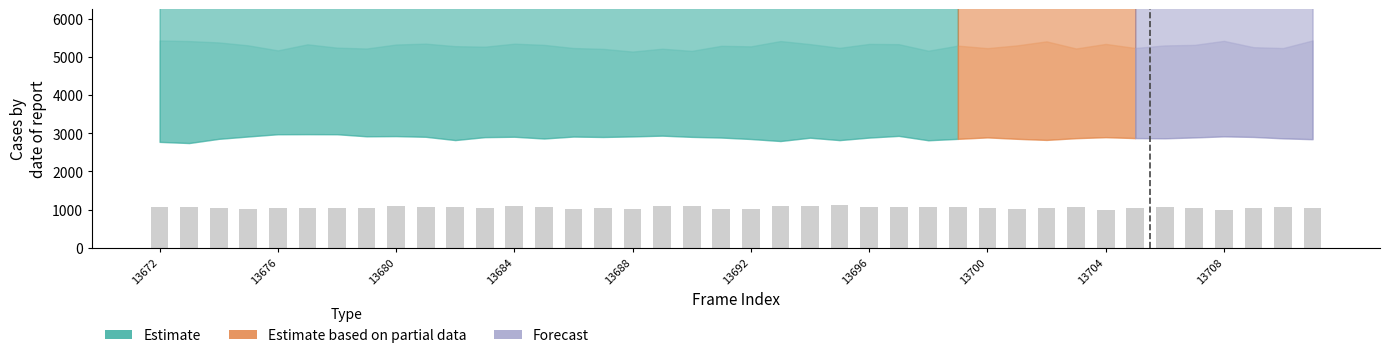

Which category has the highest value in the central series?

13700